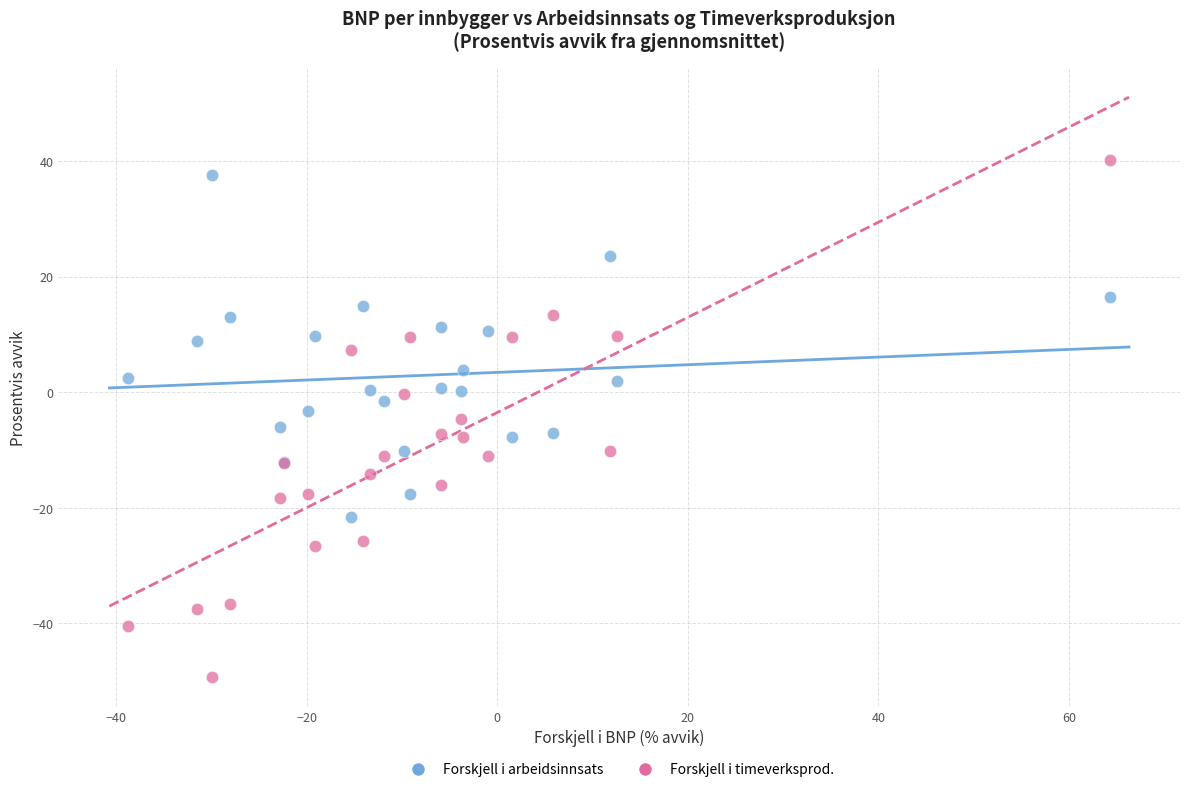

Which series contains the highest Y value?

Forskjell i timeverksprod.